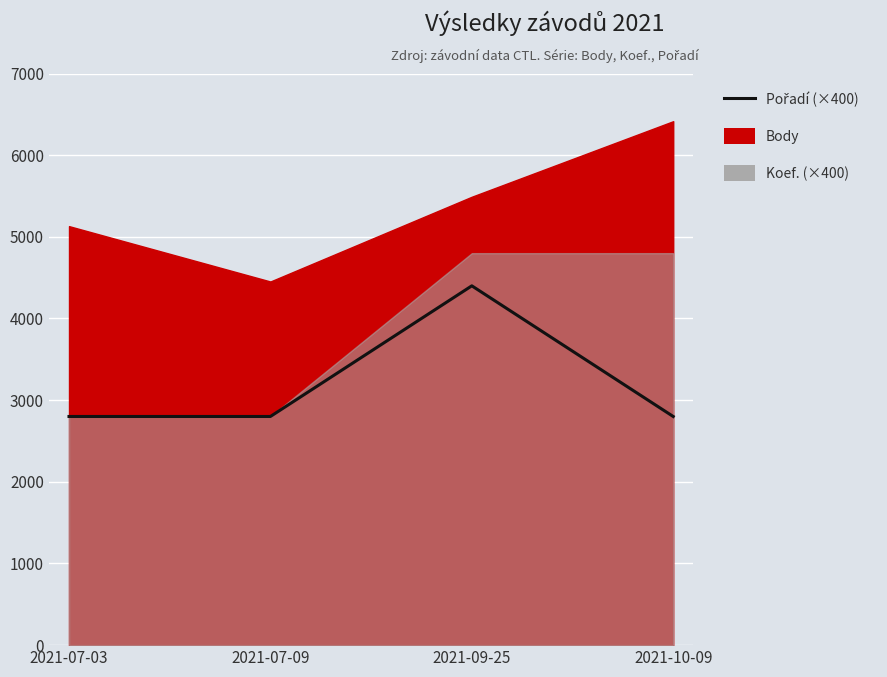

What is the value of the 1st point from the left?

2800